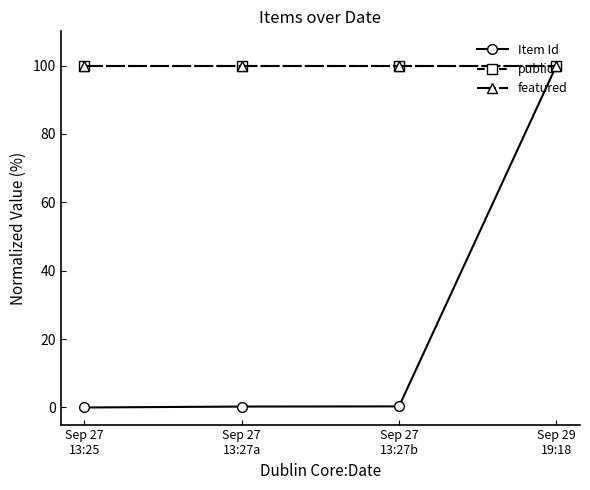

Rank the series by their maximum value, from lowest to highest.

Item Id, public, featured